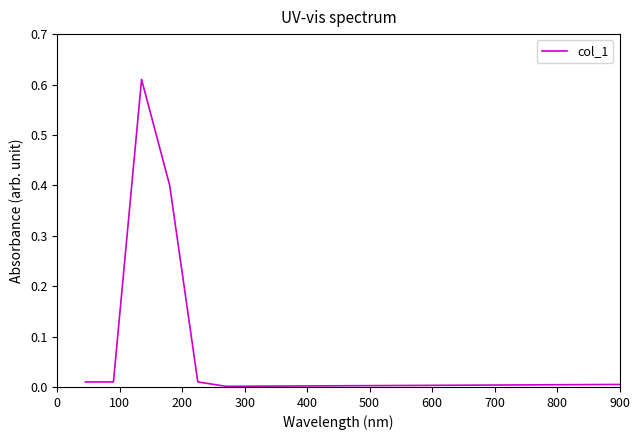

Does the chart have visible grid lines?

No